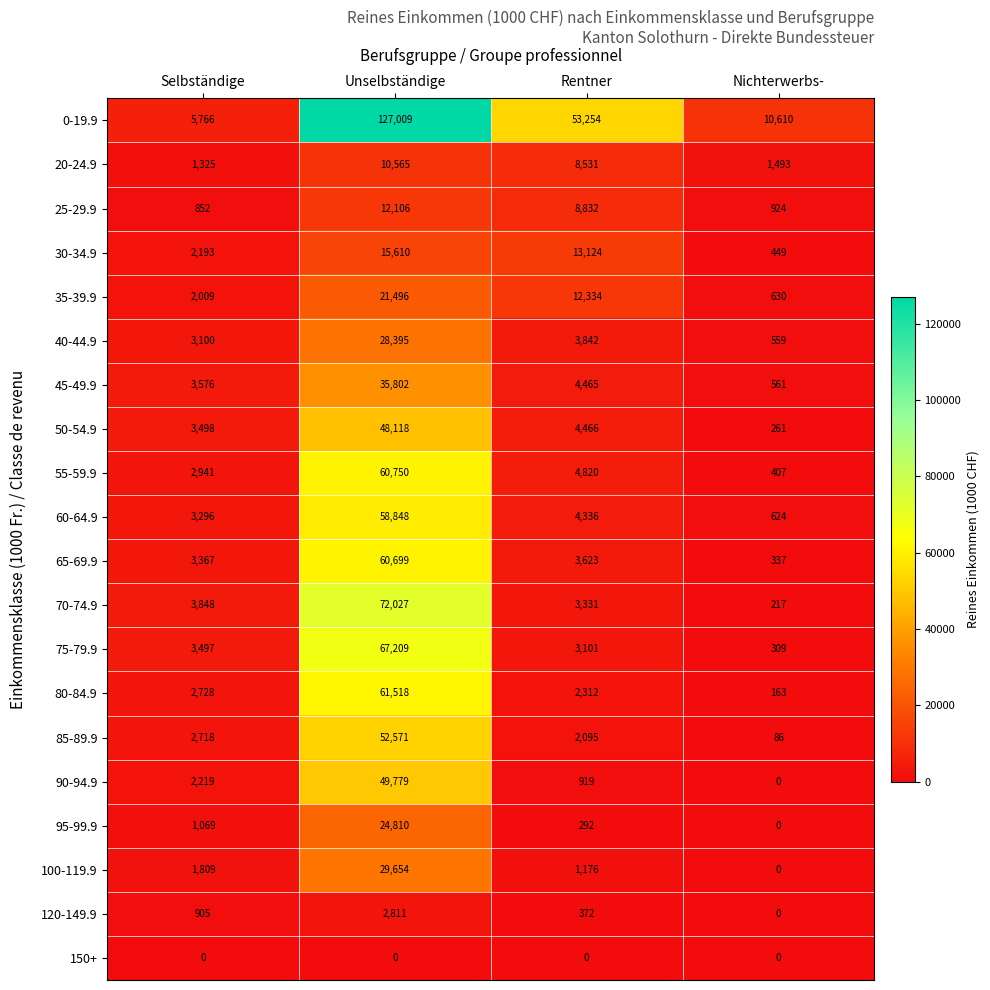

The value of 40-44.9 at Unselbständige is 17991. True or false?

False